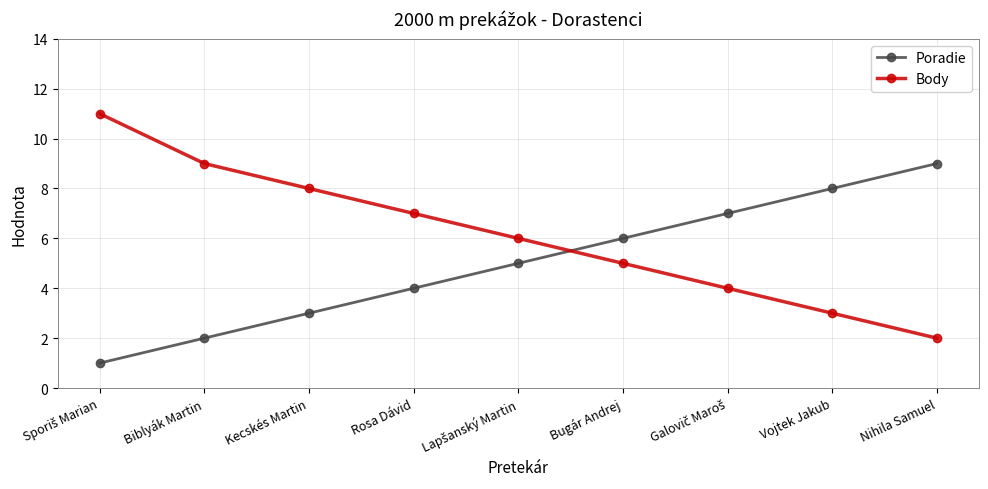

True or false: Poradie and Body cross at least once.

True